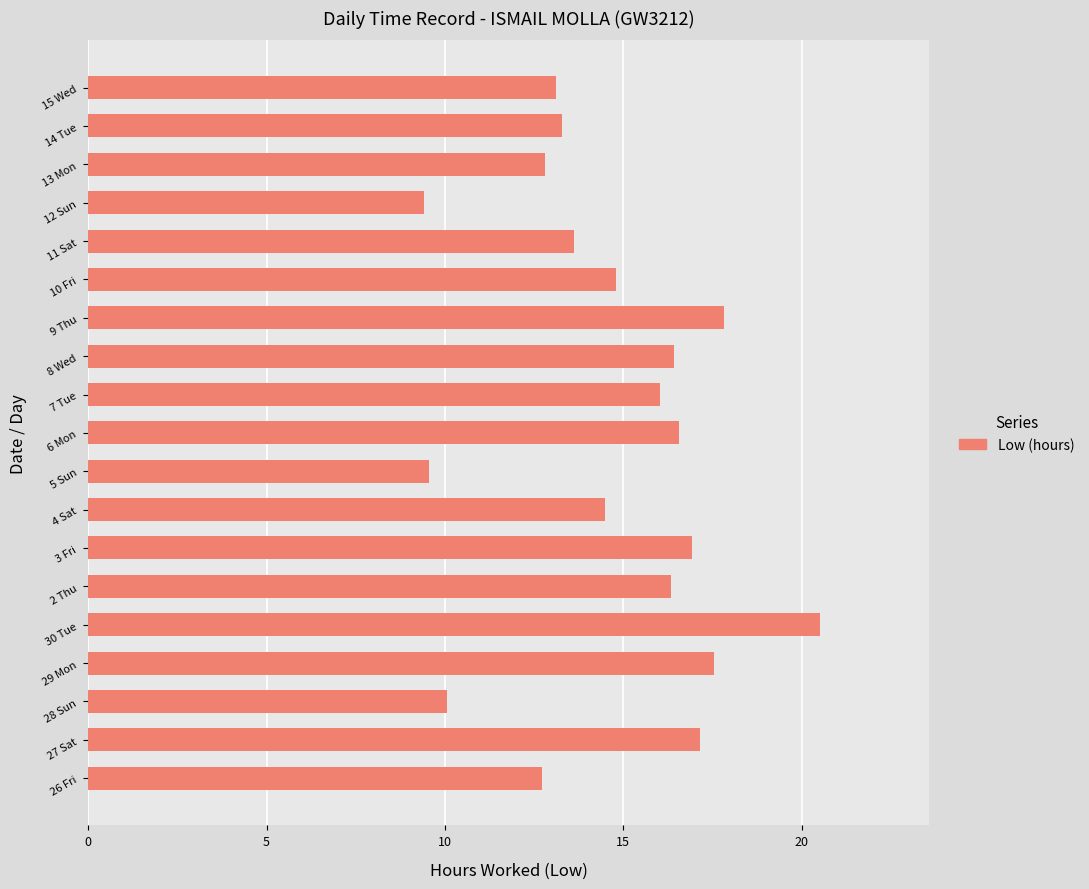

What value does the data have at 11 Sat?

13.6